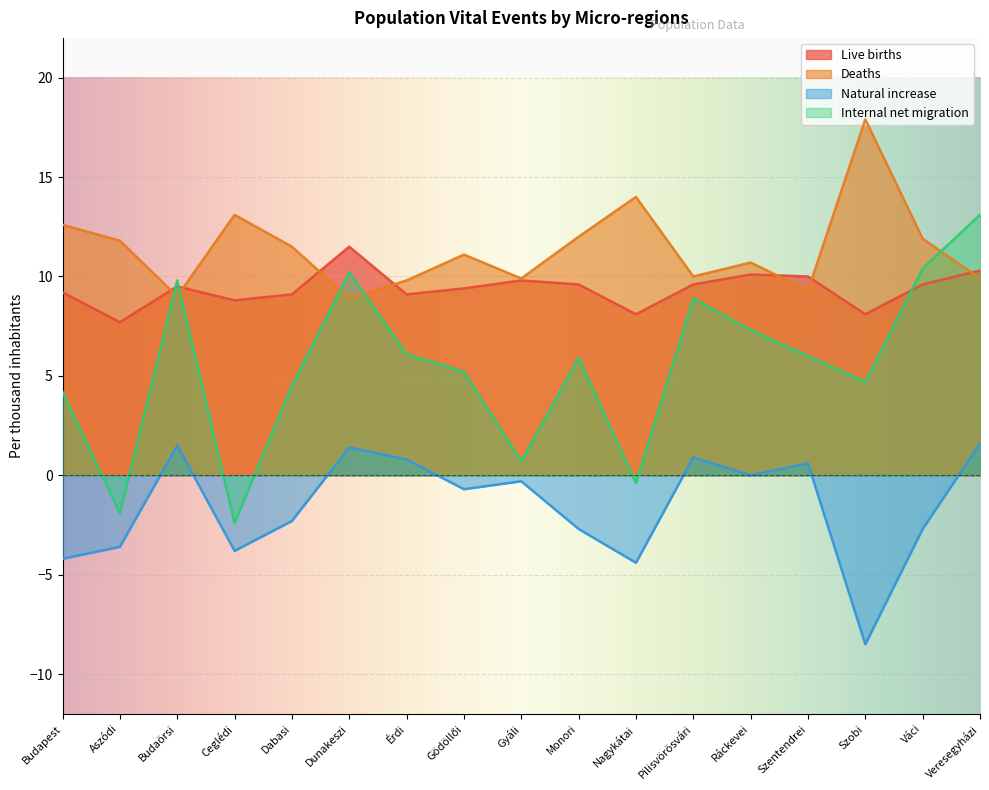

How many values in the Natural increase series are below 0?

10